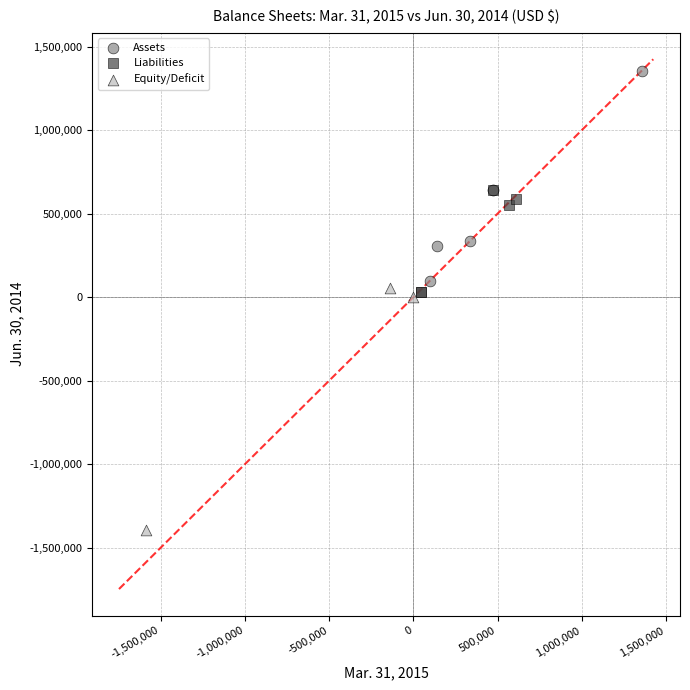

What are all the series names shown in the legend?

Assets, Liabilities, Equity/Deficit